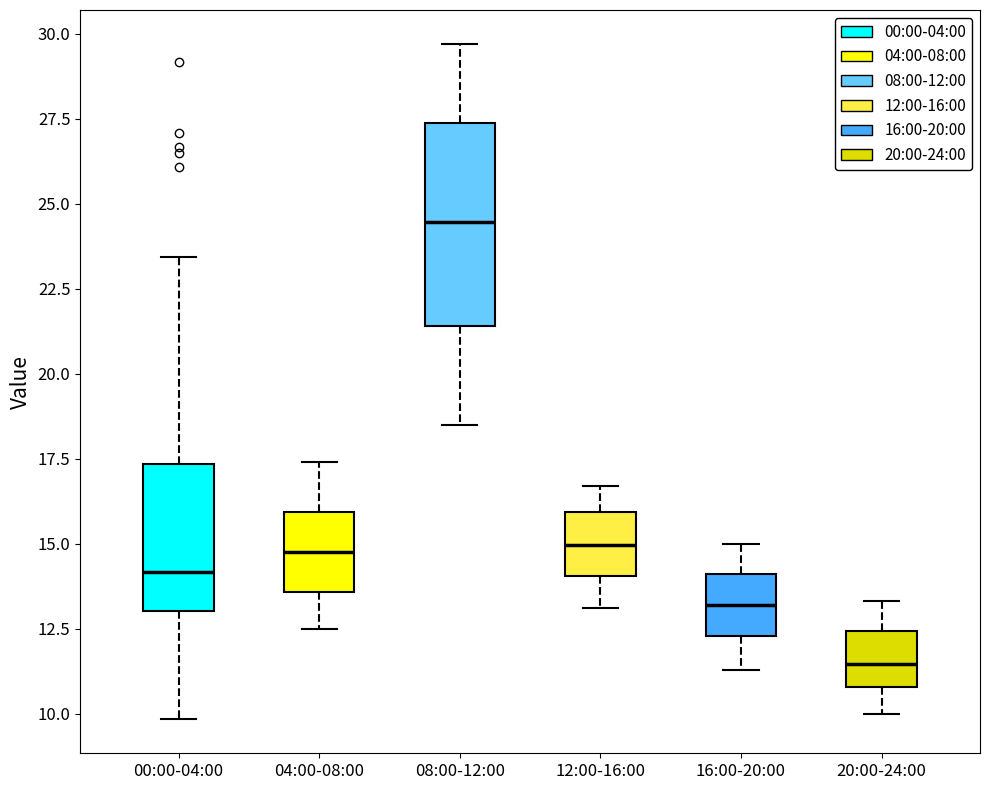

Comparing the boxes themselves (not the whiskers), which one is the tallest?

08:00-12:00